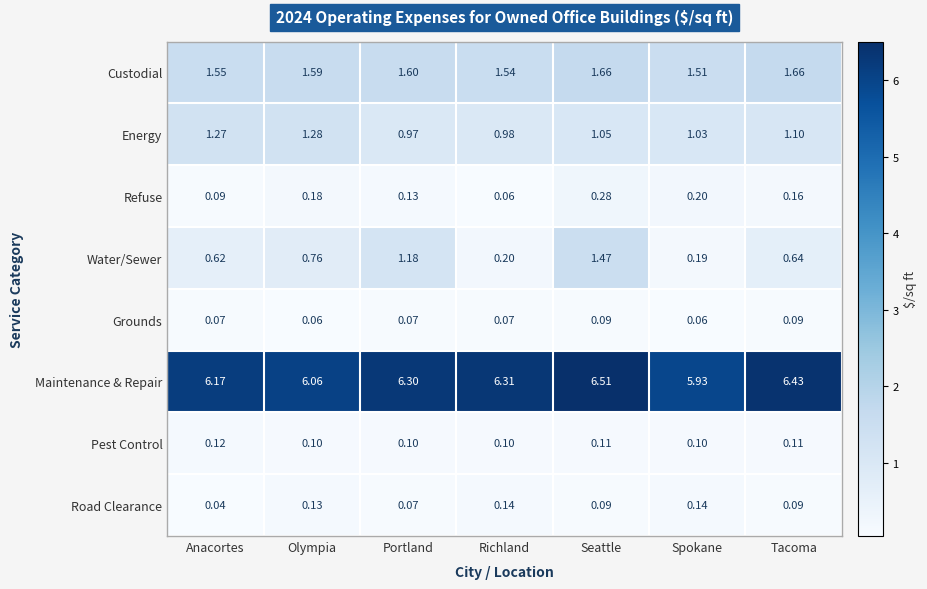

Which series has the widest spread of values?

Water/Sewer